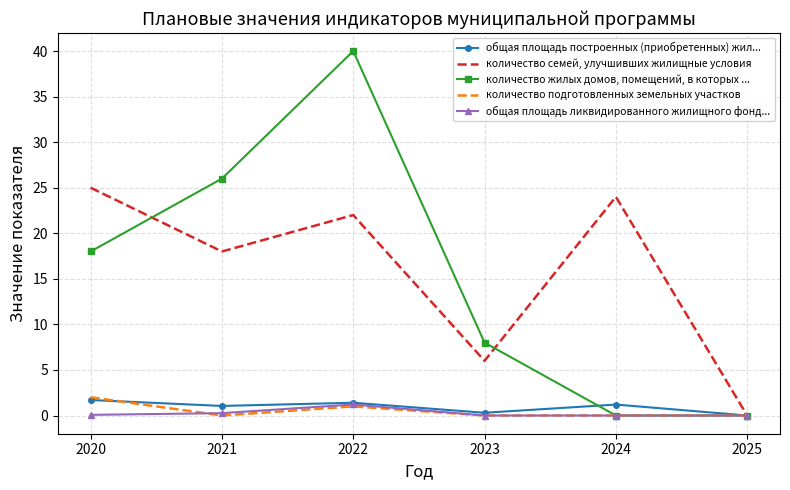

Which series has the largest range (max minus min)?

количество жилых домов, помещений, в которых ...